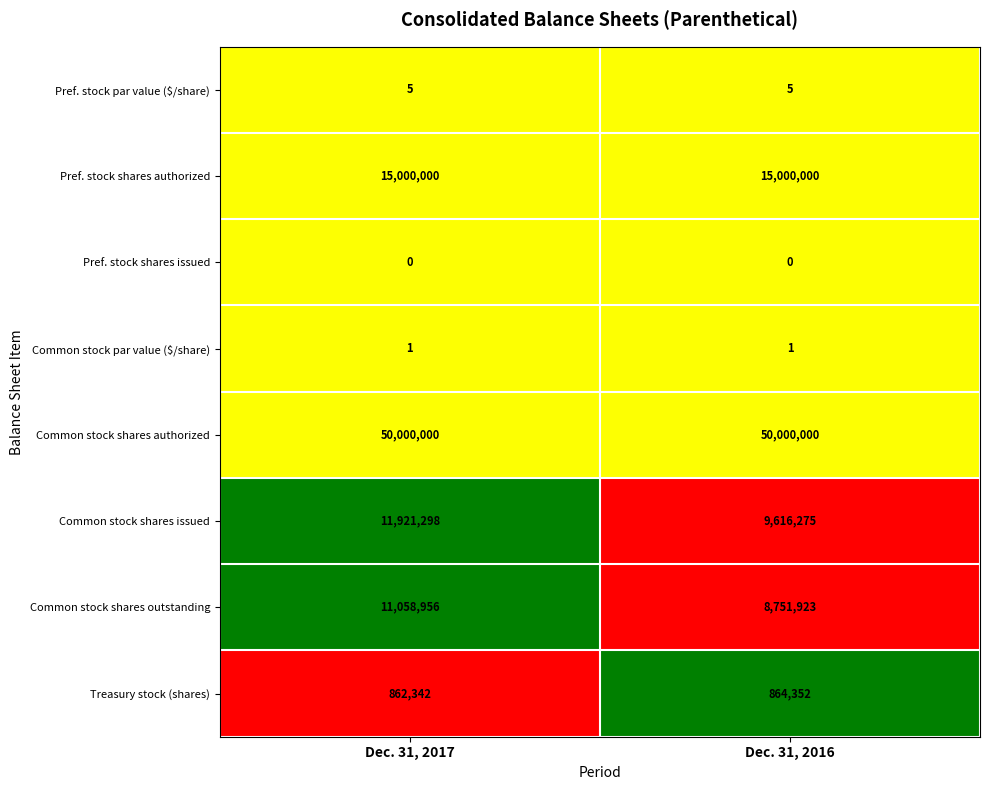

List the labels in order of Treasury stock (shares) value, largest first.

Dec. 31, 2016, Dec. 31, 2017